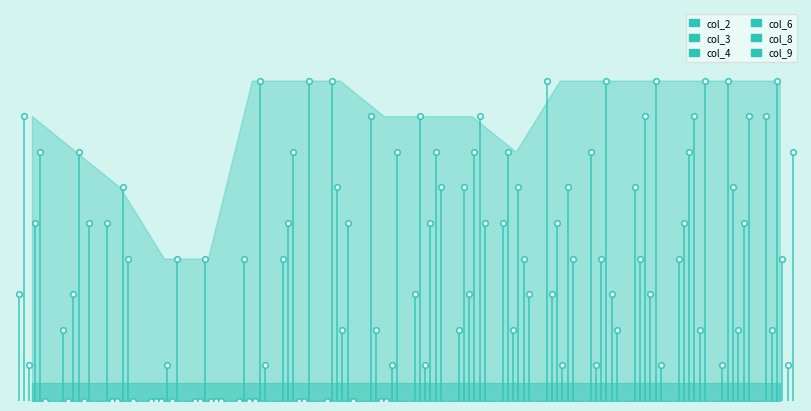

Which label corresponds to the smallest value in the chart?

4